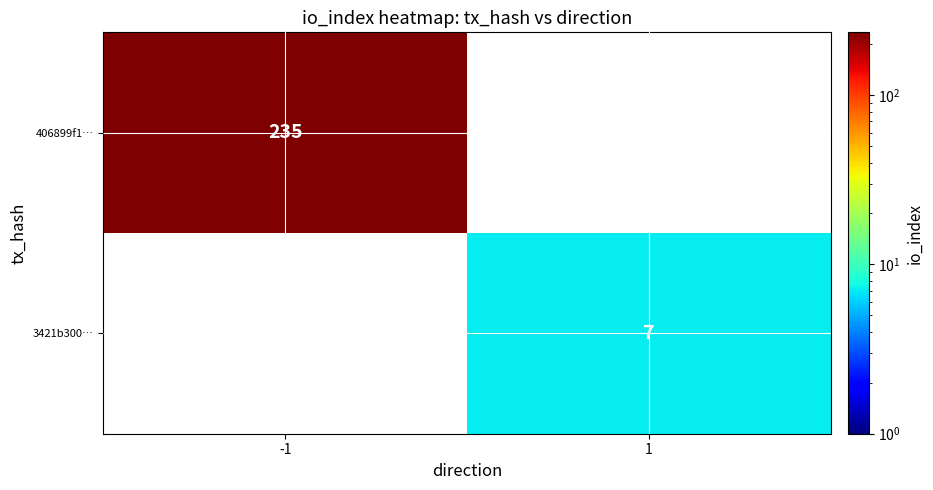

The 406899f1… series shows 235 at -1. True or false?

True